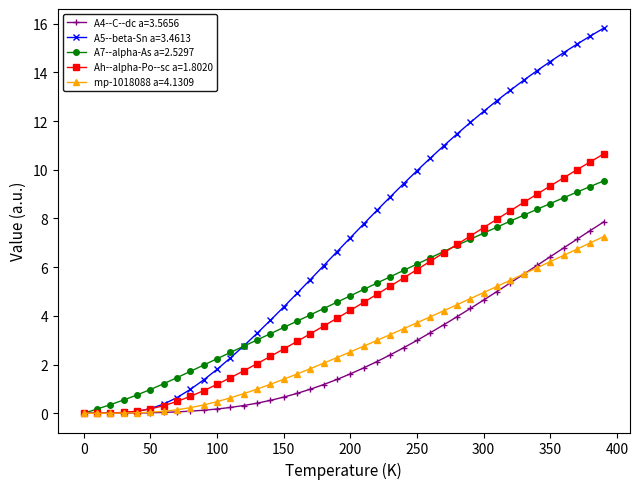

Does the chart have visible grid lines?

No